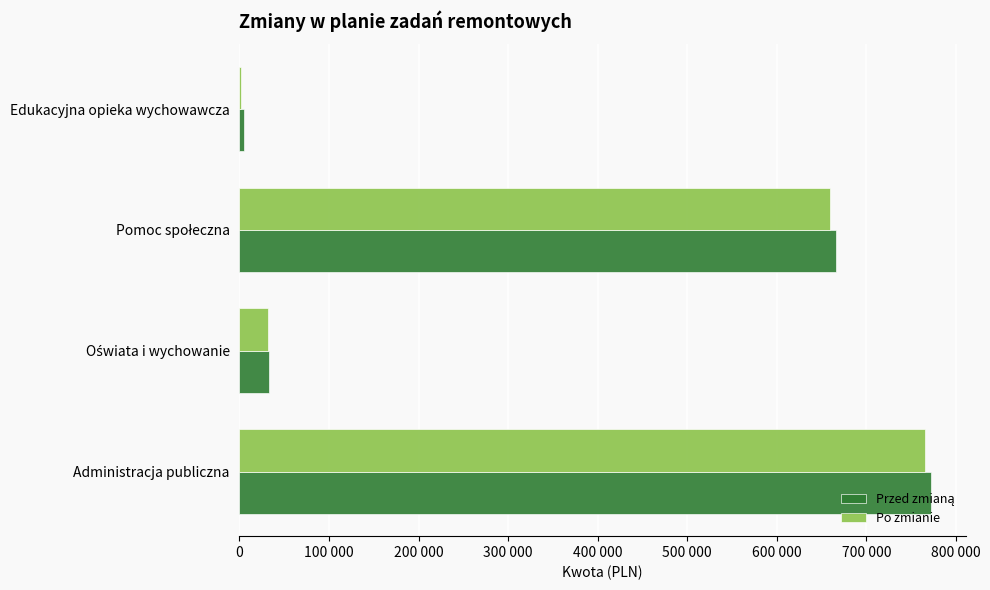

How many distinct data groups are displayed?

2